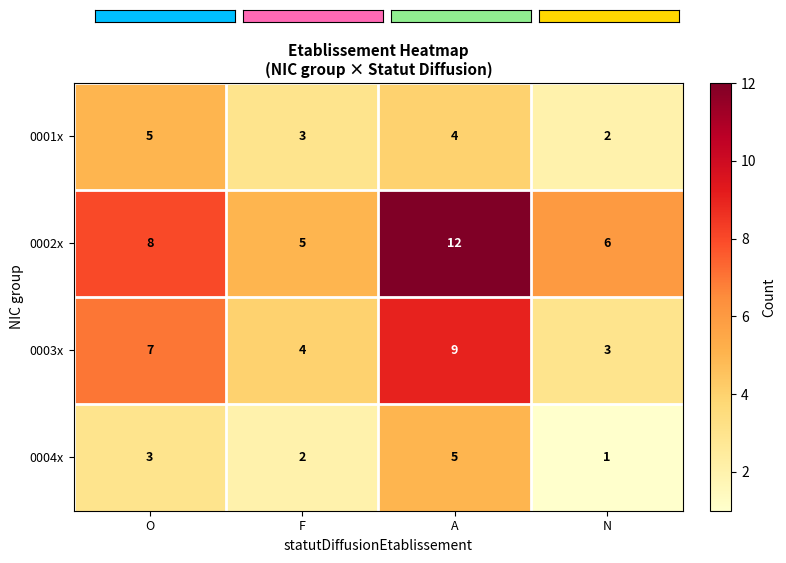

Which series has the largest total across all categories?

0002x